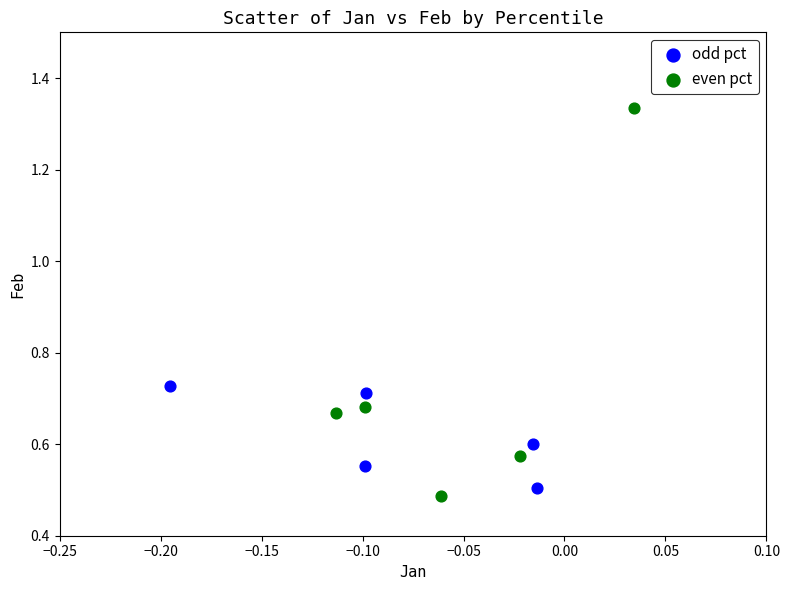

Which series has the widest spread of Y values?

even pct